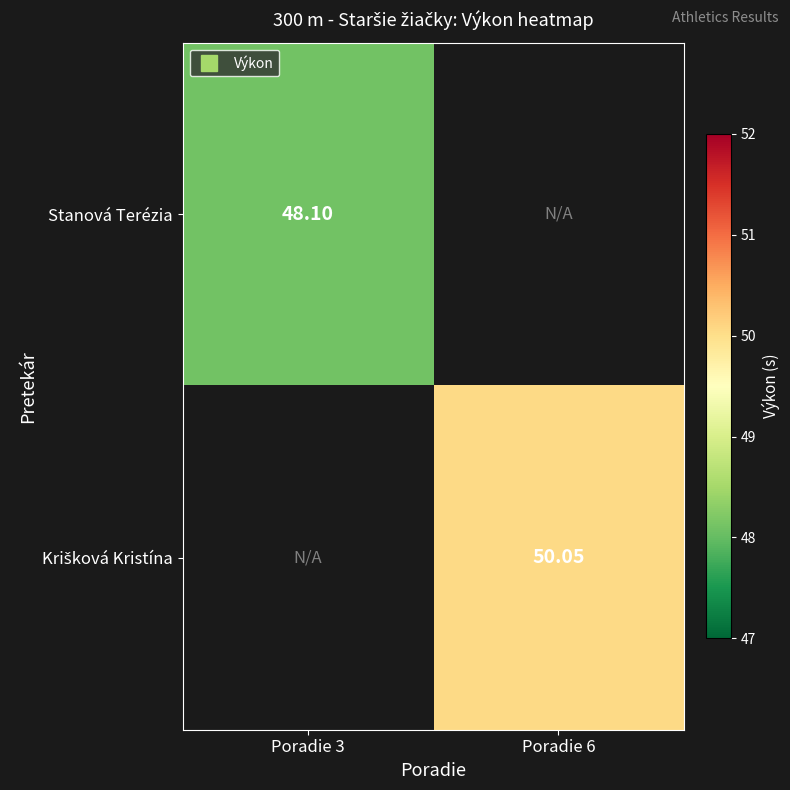

How many data points does each series have?

2